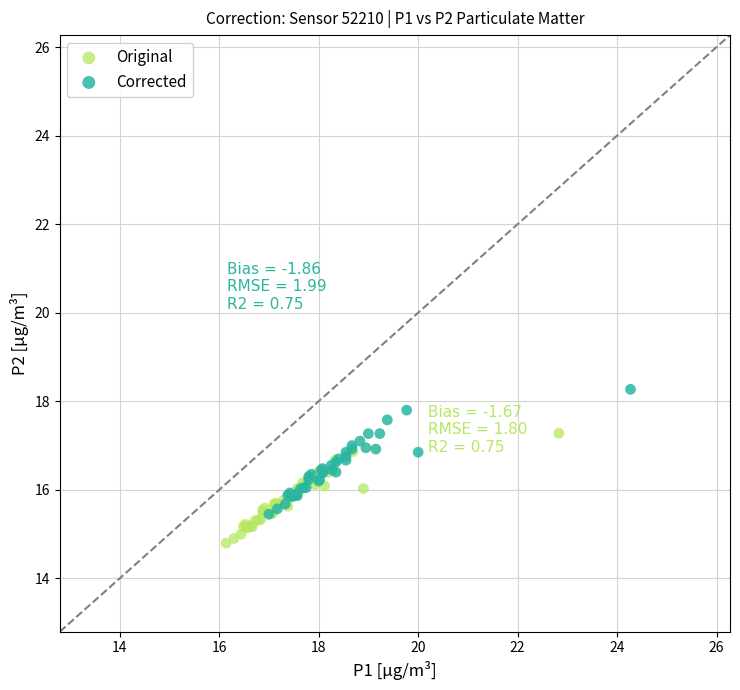

Which series contains the highest Y value?

Corrected